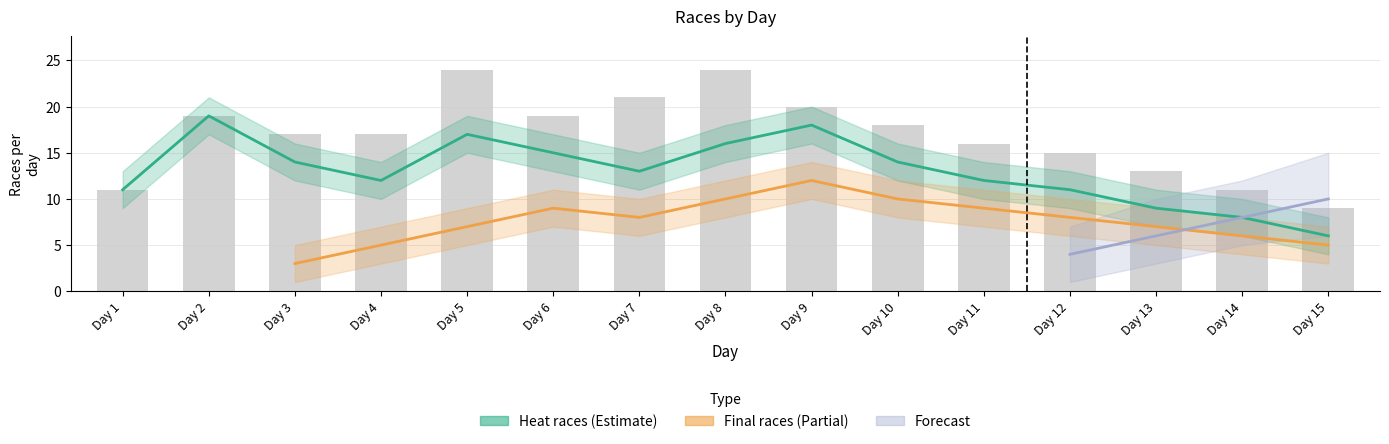

What is the value of the Heat races bar at the 15th from the left?

6